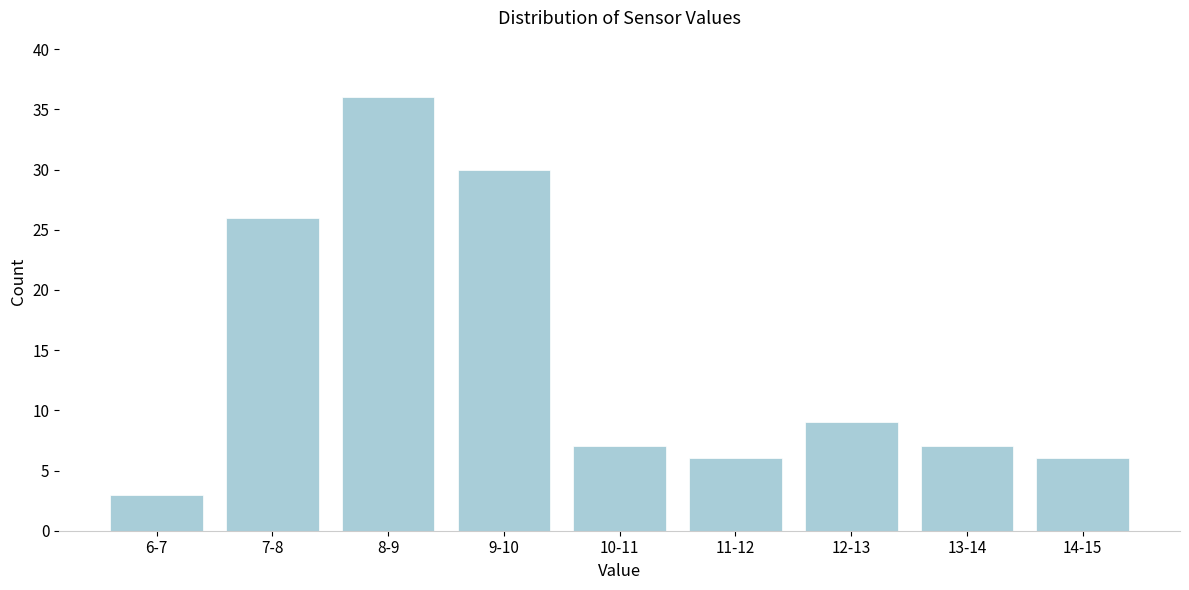

Reading left to right, extract all data points from this chart.

3	26	36	30	7	6	9	7	6